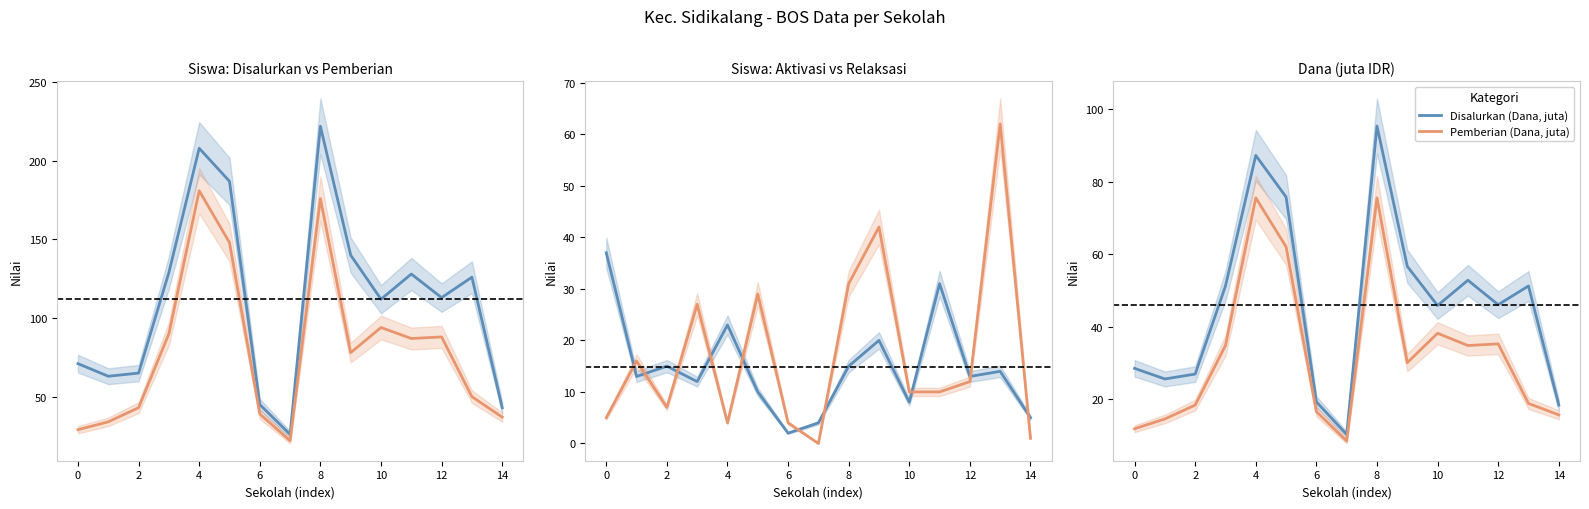

How many lines are shown in the chart?

6